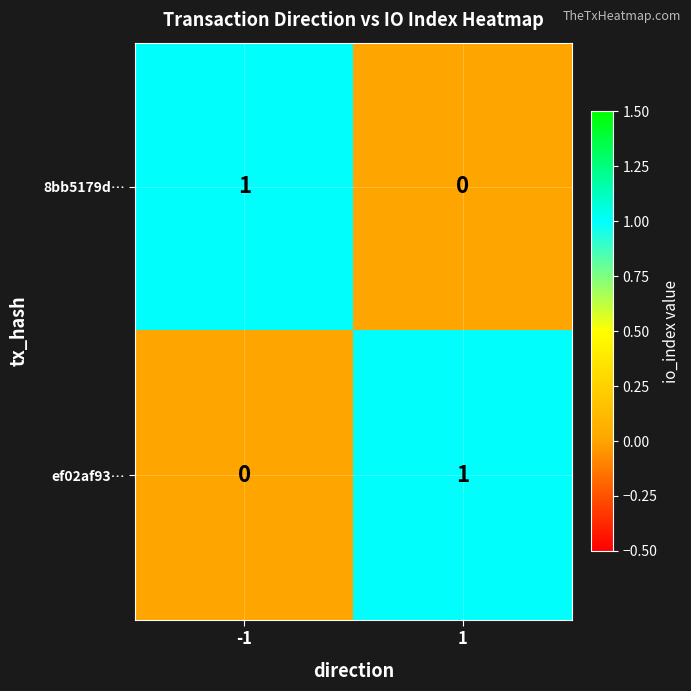

Rank the series at 1 from highest to lowest value.

ef02af93…, 8bb5179d…